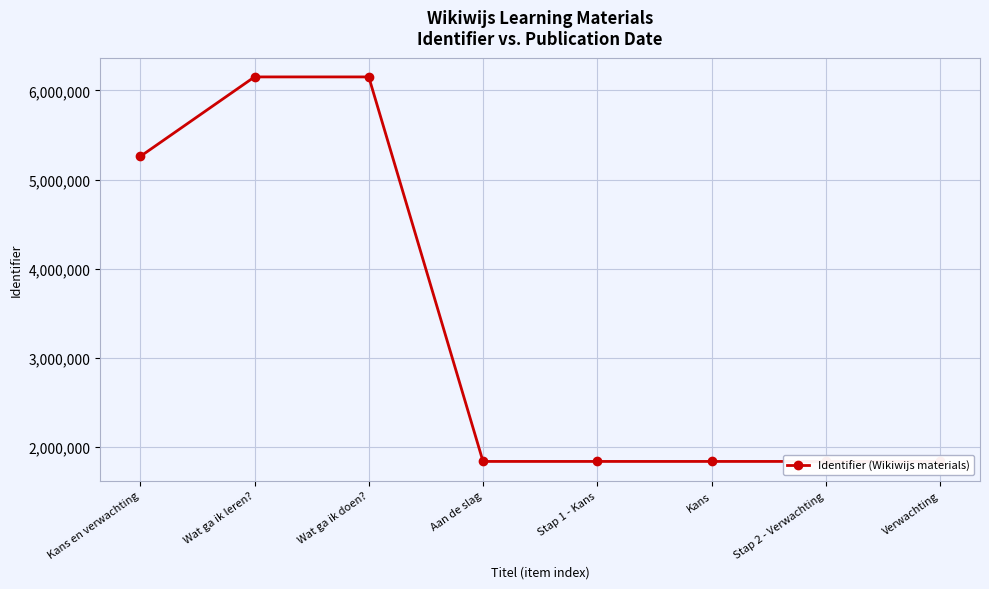

True or false: the data has more than 0 interior local peaks.

True